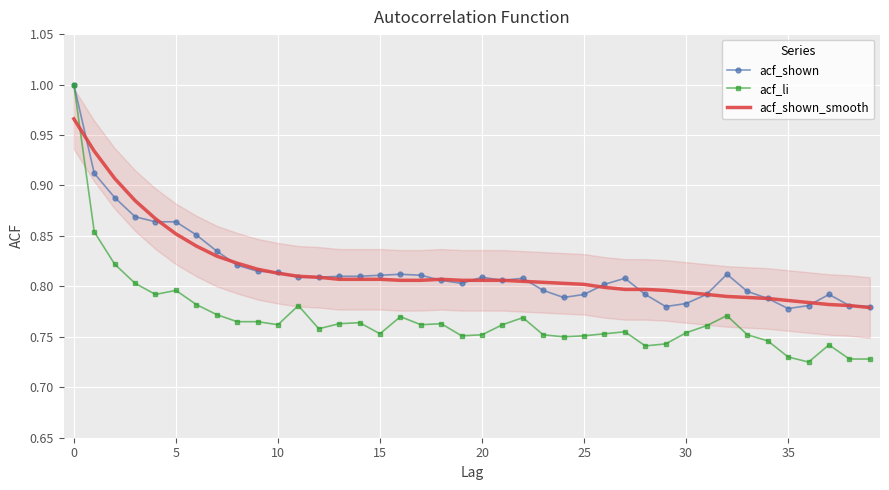

Which series has the widest spread of values?

acf_li